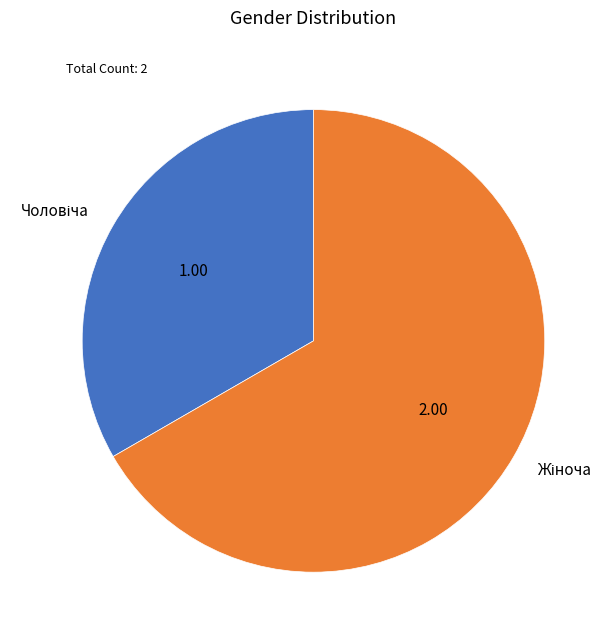

How many segments does this pie chart have?

2